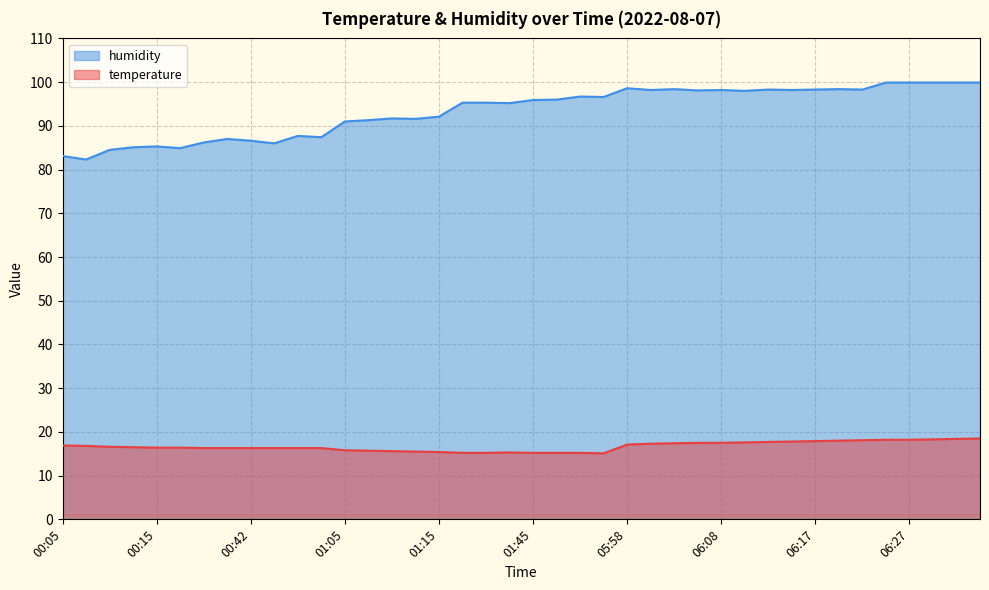

True or false: temperature and humidity intersect in this chart.

False